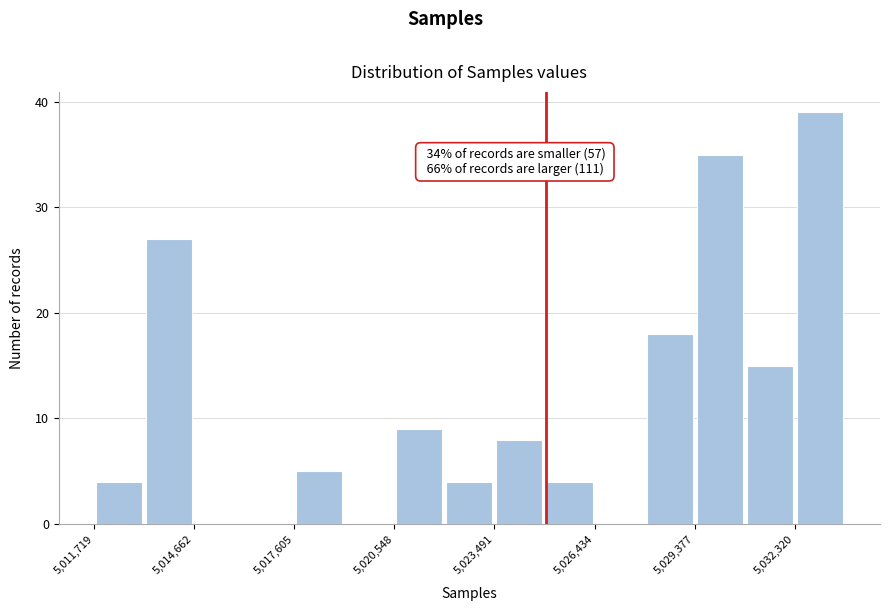

Around what value on the x-axis is the tallest bar? Give the approximate position of its centre, as read against the axis.

5033000